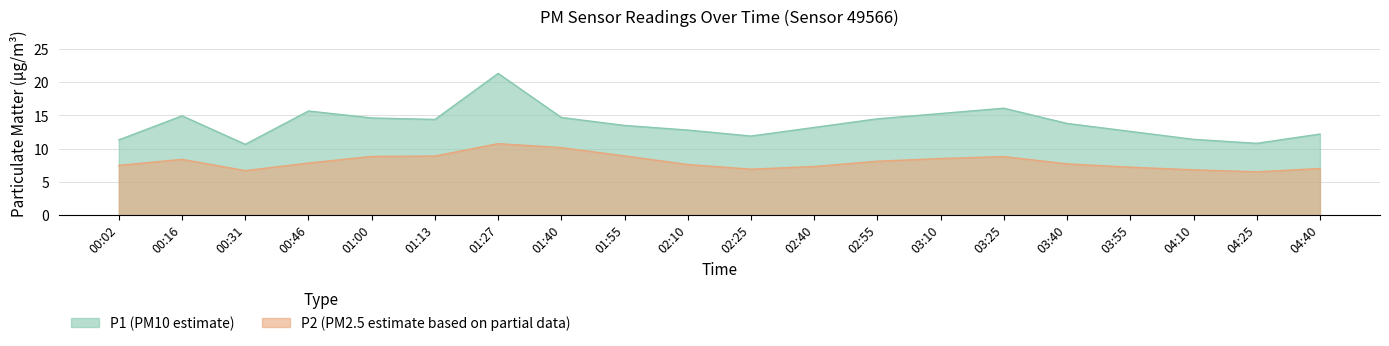

True or false: P1 and P2 intersect in this chart.

False